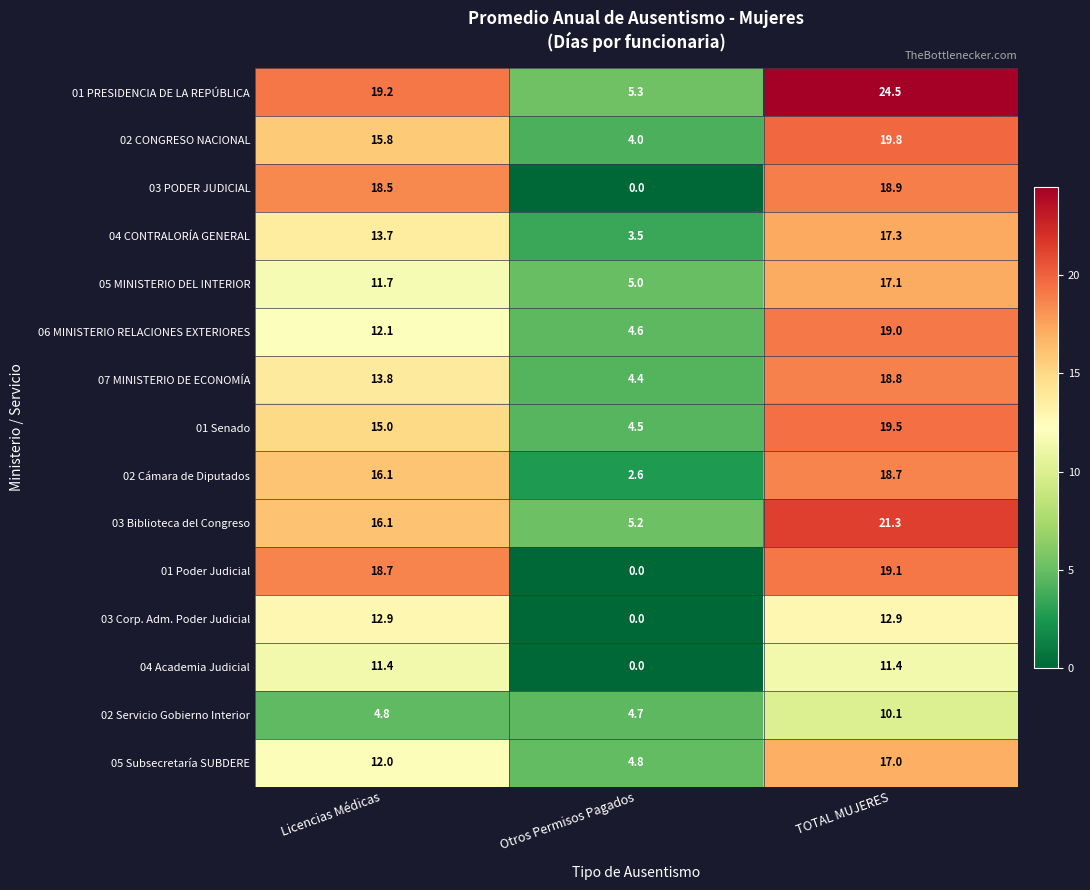

Where is 04 CONTRALORÍA GENERAL nearest to the value 10?

Licencias Médicas